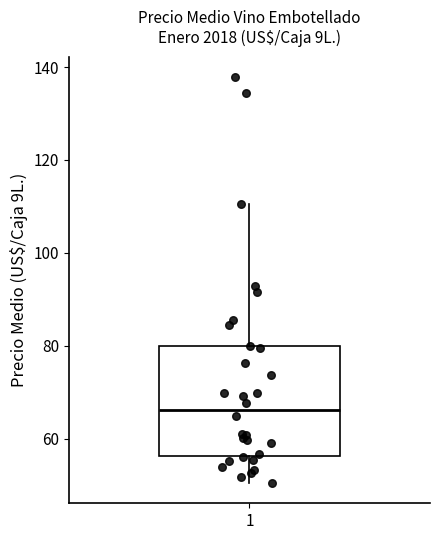

Read this box plot against the y-axis: the position of the median line, the range covered by the box, and the ends of both whiskers. The values are not printed on the chart, so give them approximately, as read against the axis.

median 66, box 56 to 80, whiskers 50 to 110